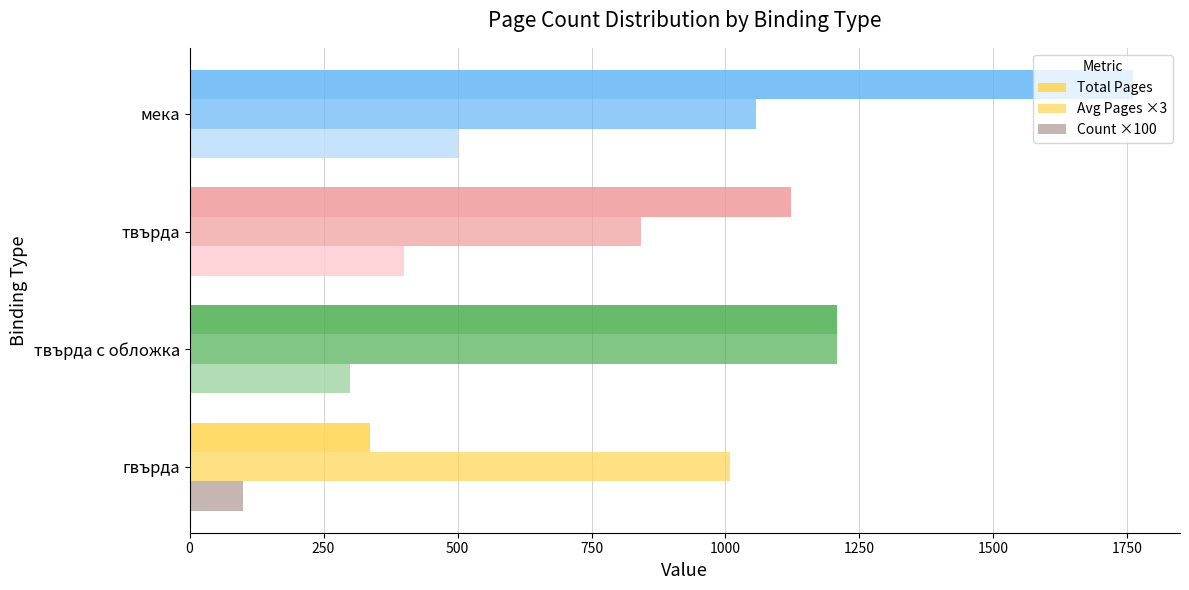

How many series are shown in this chart?

3